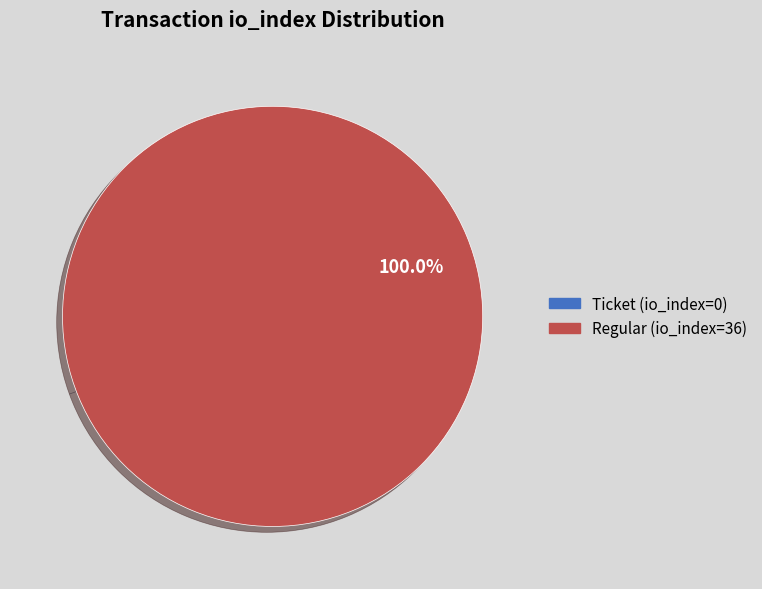

Which category has the biggest portion of the pie?

Regular (io_index=36)